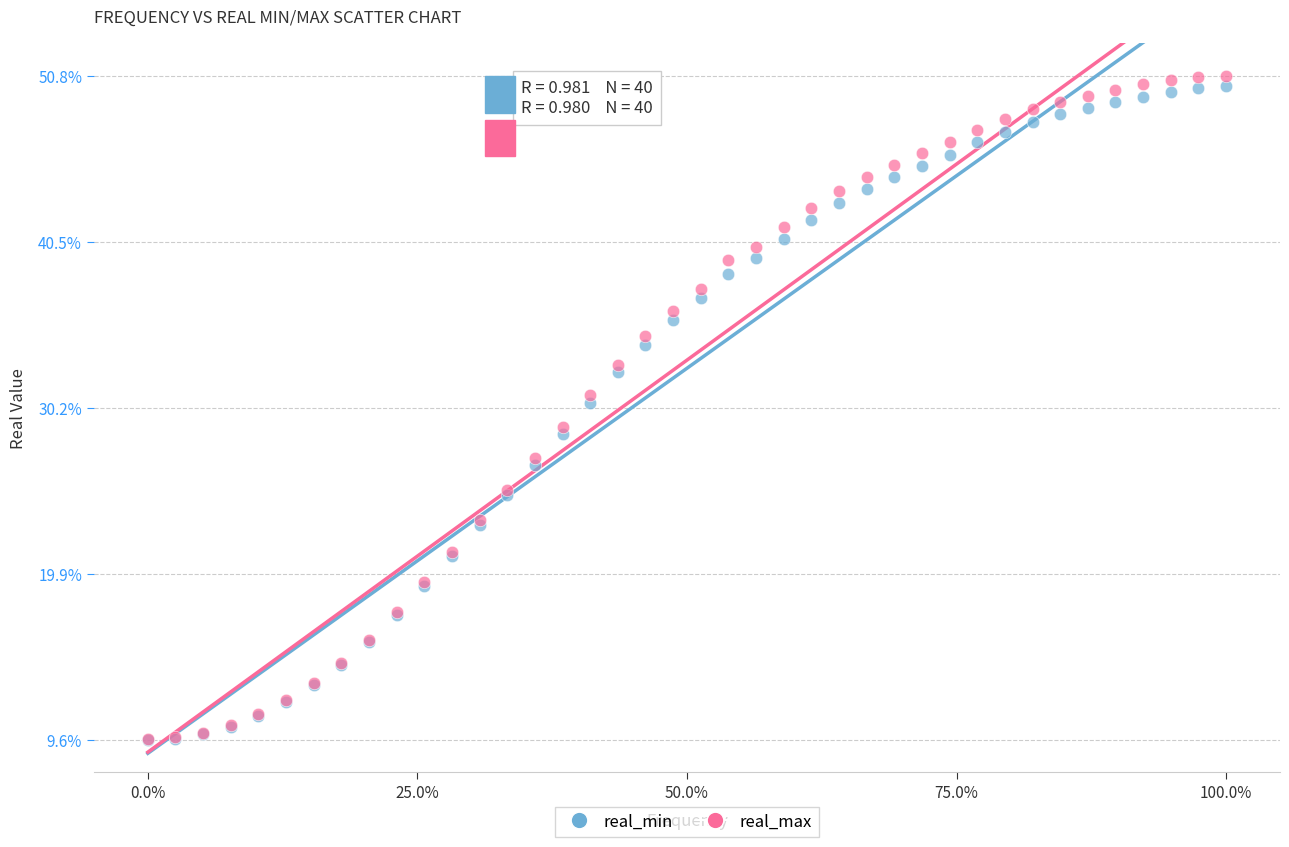

Which series contains the highest Y value?

real_max